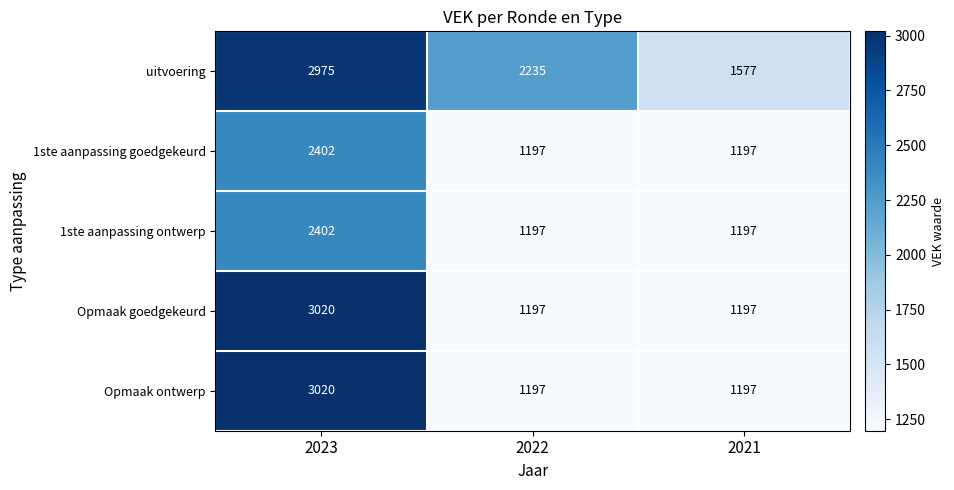

Between 2022 and 2021, which series saw the biggest shift?

uitvoering